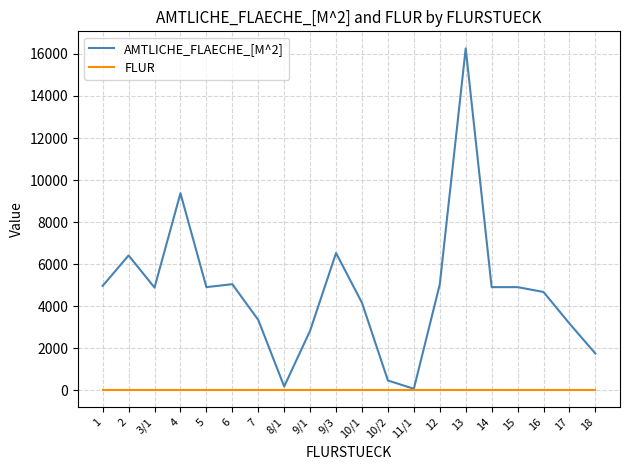

At which label is AMTLICHE_FLAECHE_[M^2] closest to 8163?

4